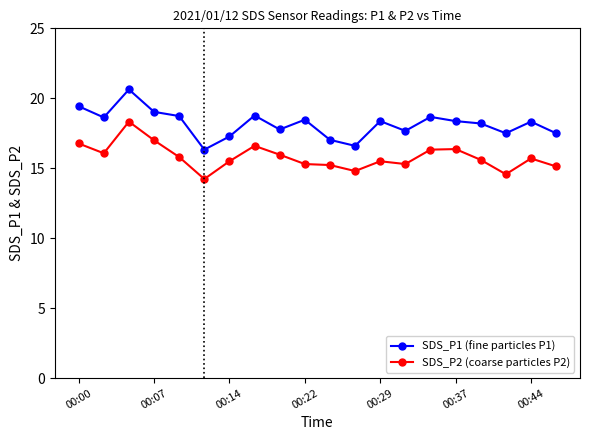

At how many categories does at least one series exceed 14?

20